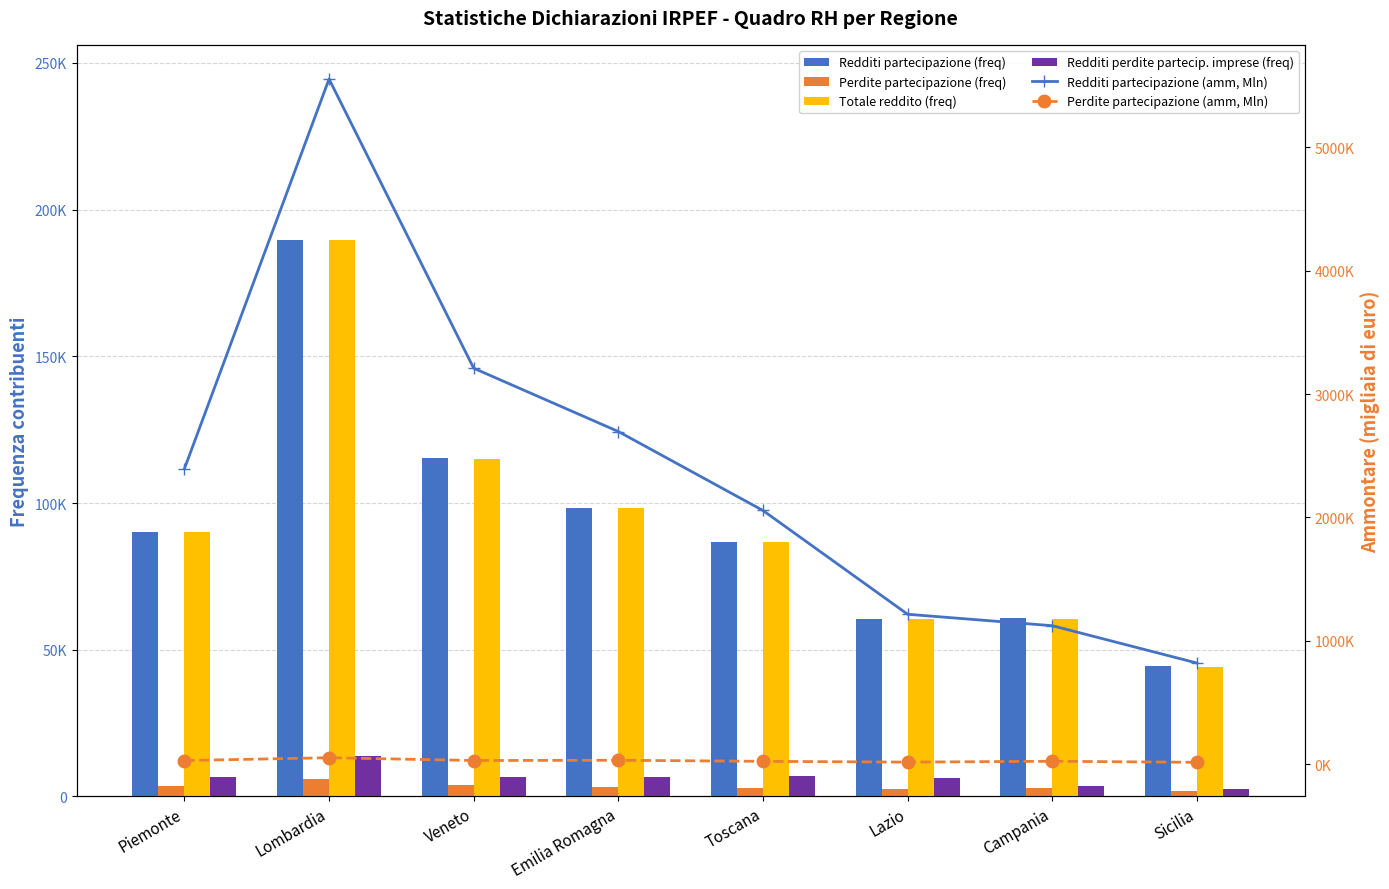

What is the sum of the Redditi perdite partecip. imprese (freq) values at Campania and Sicilia?

6128